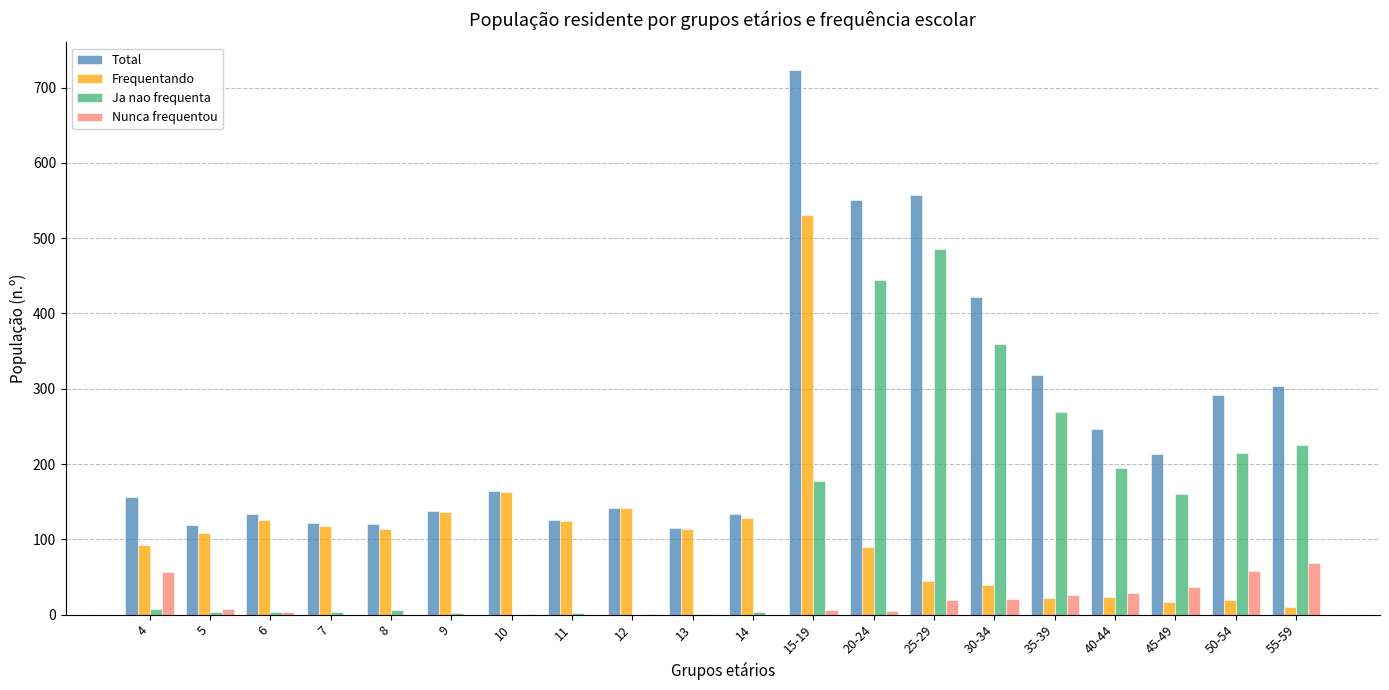

What is the sum of all Ja nao frequenta values?

2563